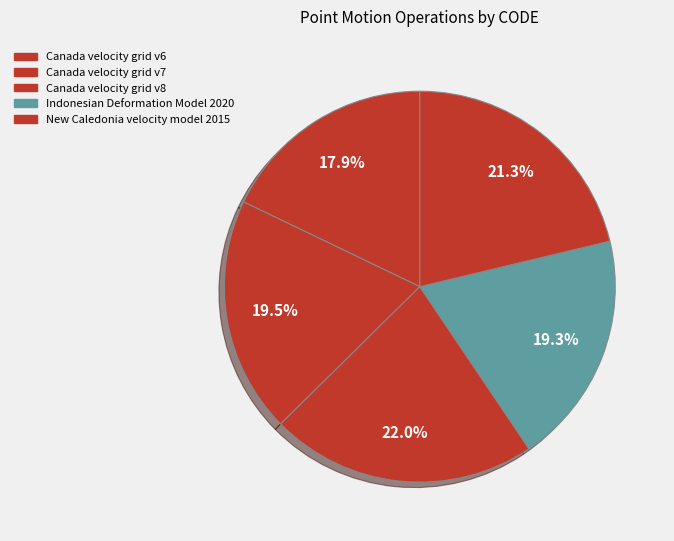

How many segments does this pie chart have?

5